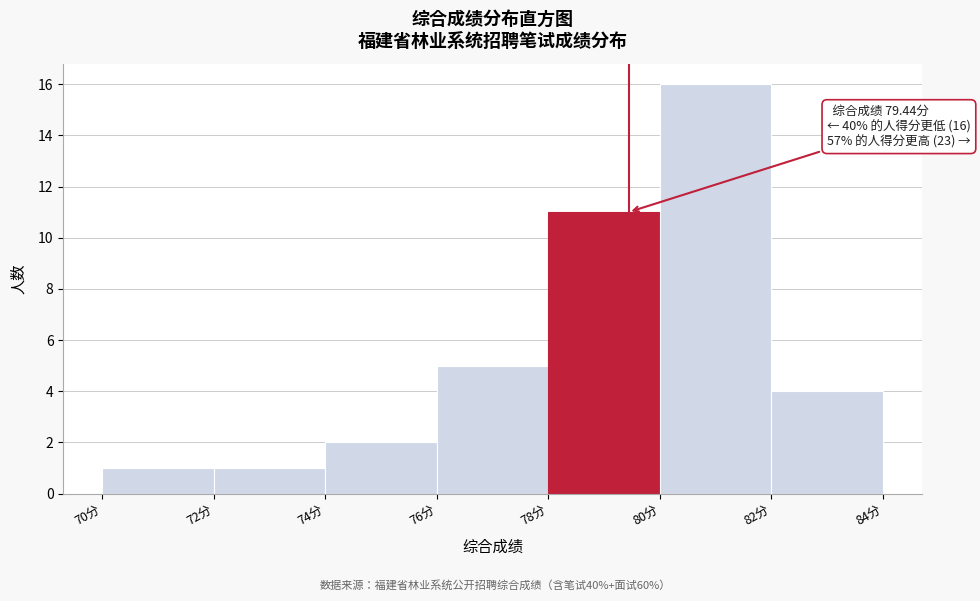

Over which range of the x-axis is the bar tallest?

80 to 82